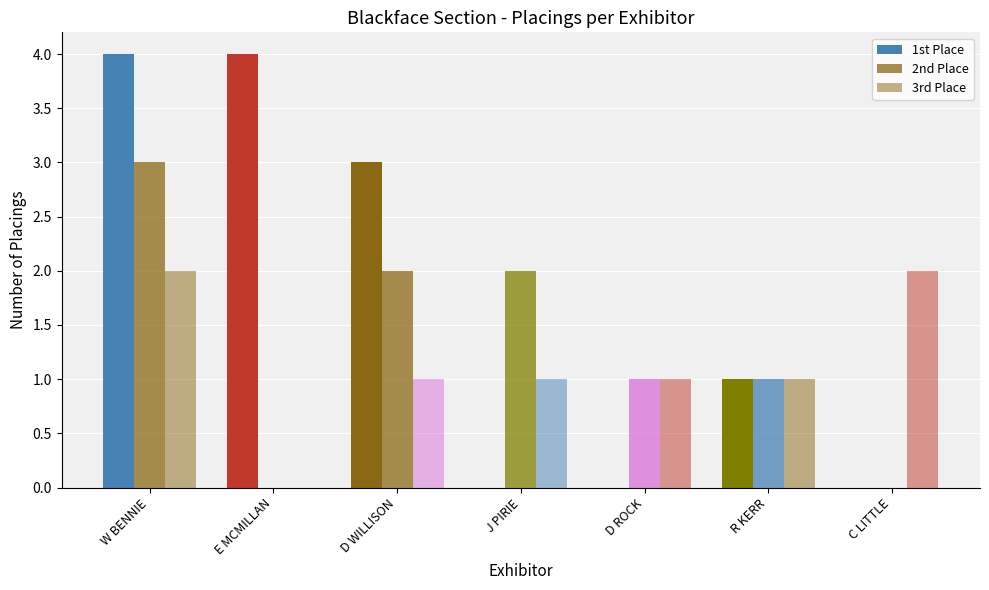

How many groups of bars are there?

7